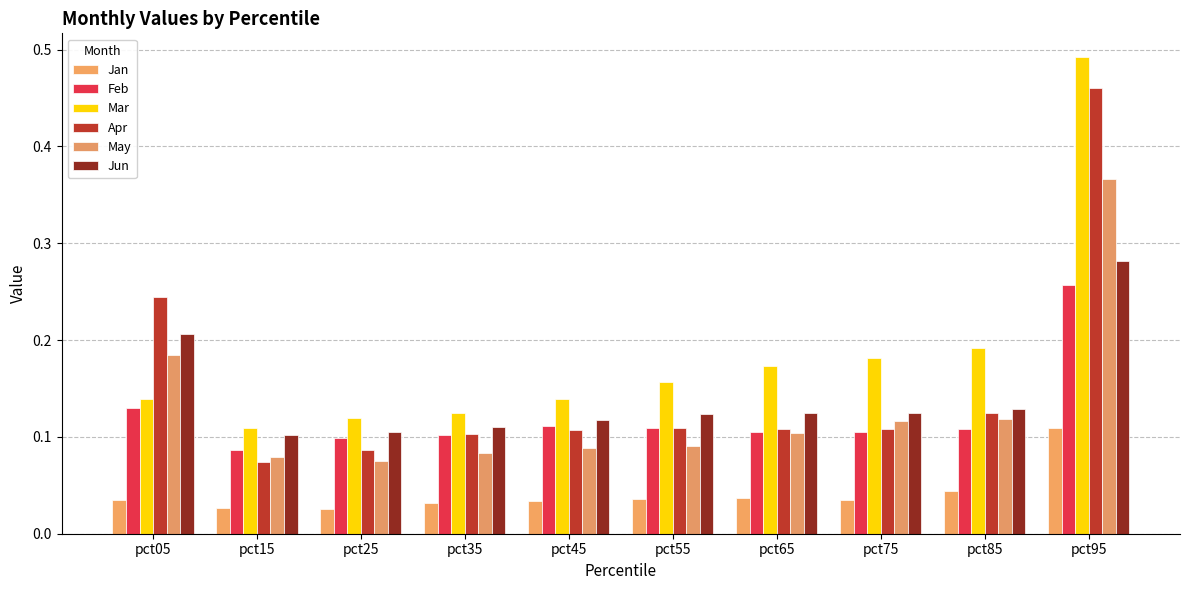

Between pct65 and pct75, which series saw the biggest shift?

May